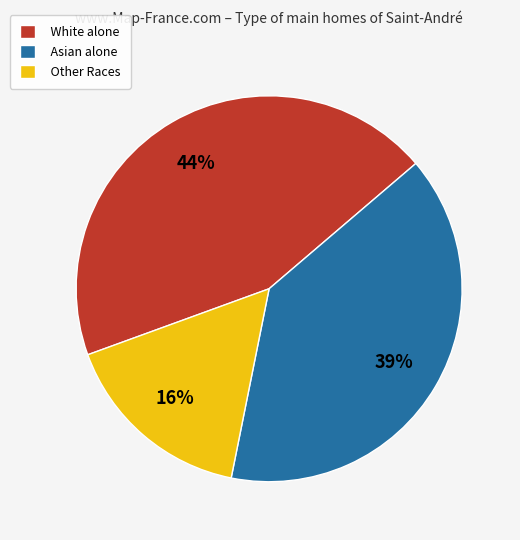

To the nearest percent, what is the combined percentage of Other Races and Asian alone?

56%